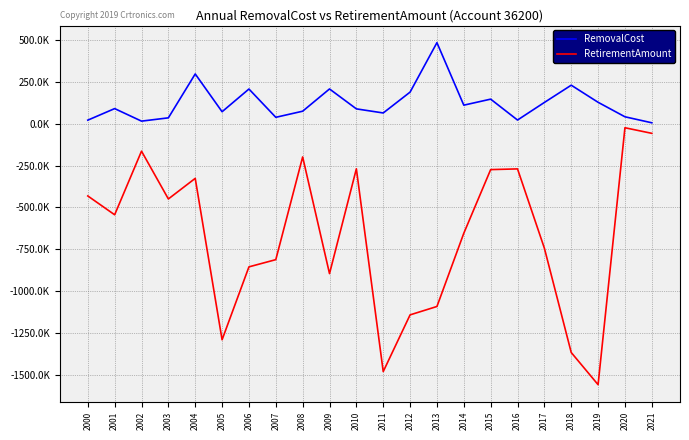

What is the difference between the RemovalCost values at 2007 and 2012?

150650.2